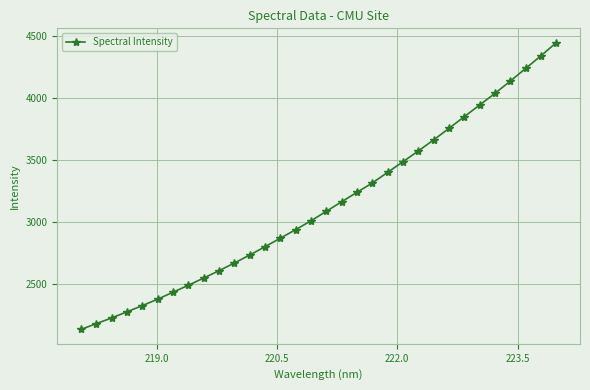

How many distinct data groups are displayed?

1